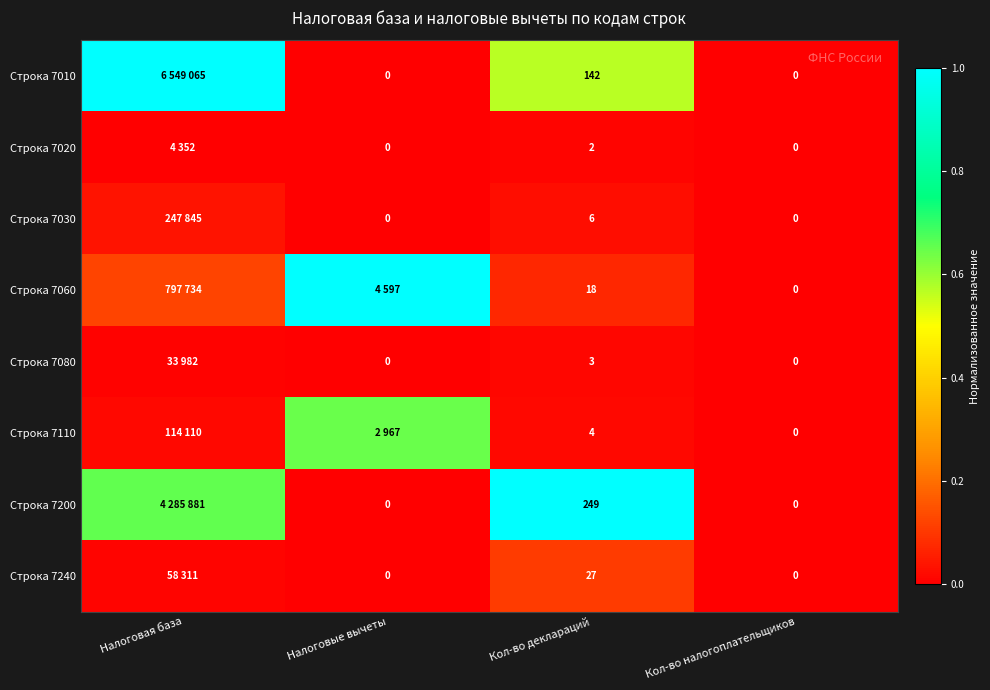

Is the value of Строка 7020 at Кол-во налогоплательщиков greater than the value of Строка 7030 at Кол-во деклараций?

No